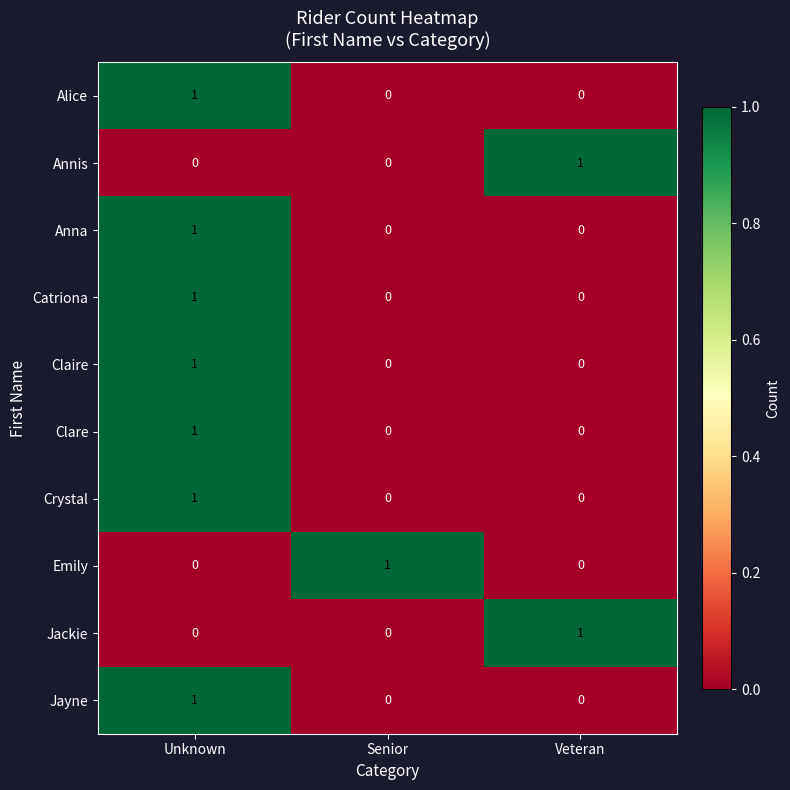

At which category is the sum across all series the highest?

Unknown